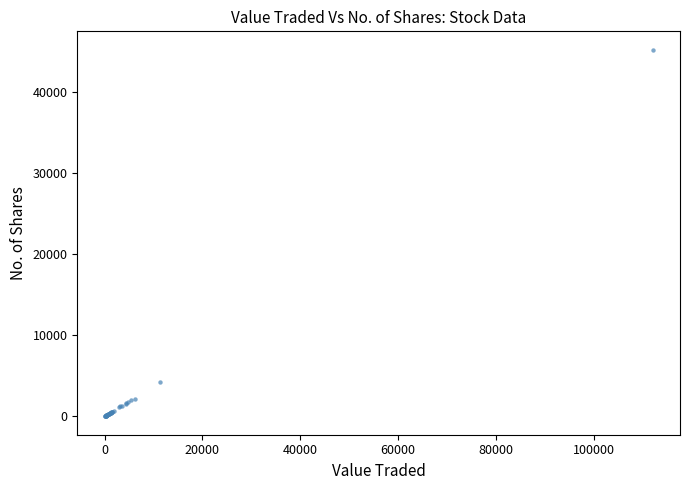

What Y value in the scatter plot is closest to 22583?

4303